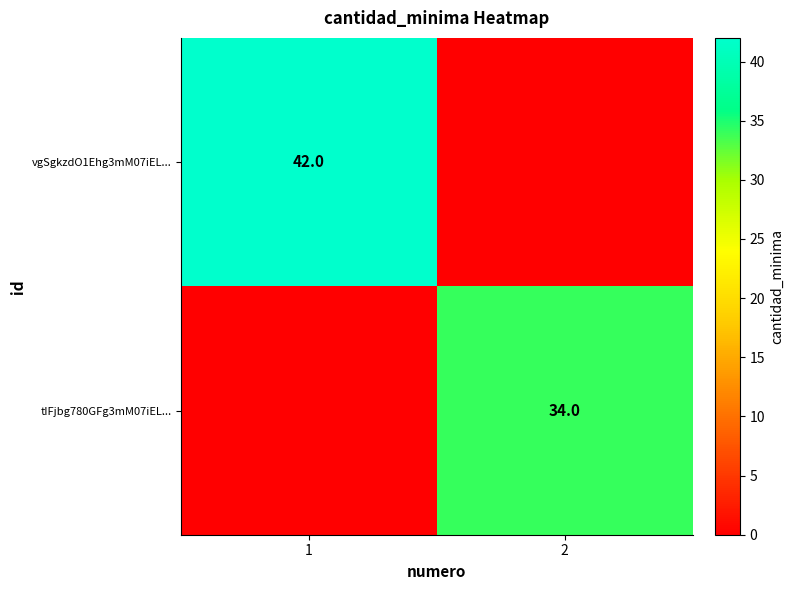

The tIFjbg780GFg3mM07iEL... series shows 60 at 2. True or false?

False